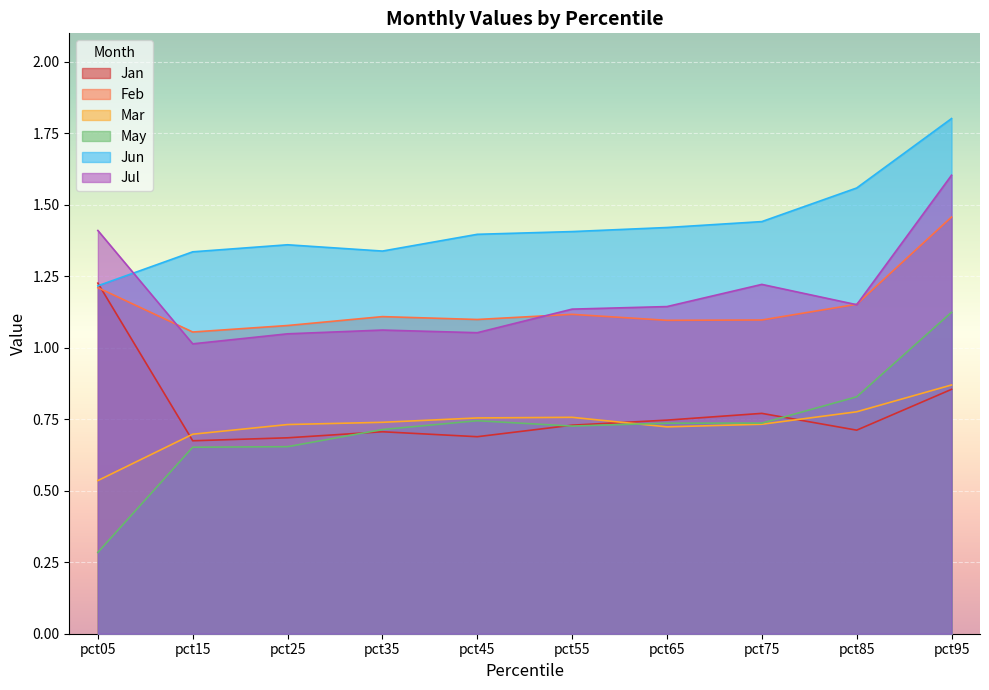

What is the greatest value displayed?

1.8